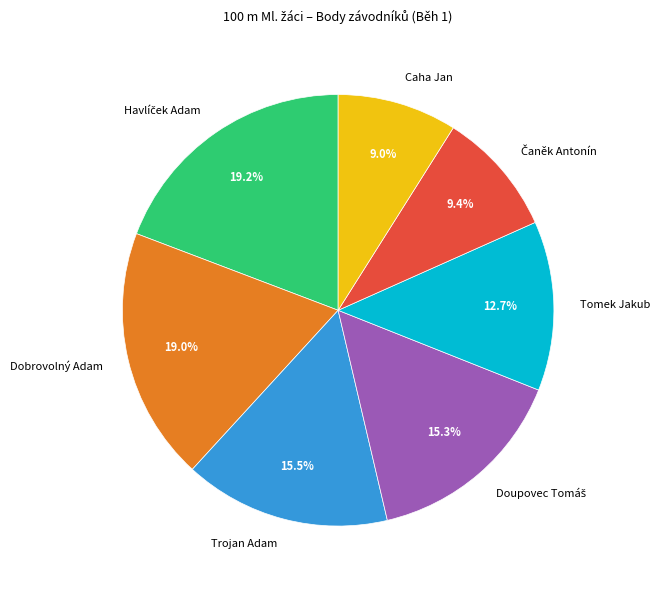

Does Tomek Jakub account for over 50% of the chart?

No